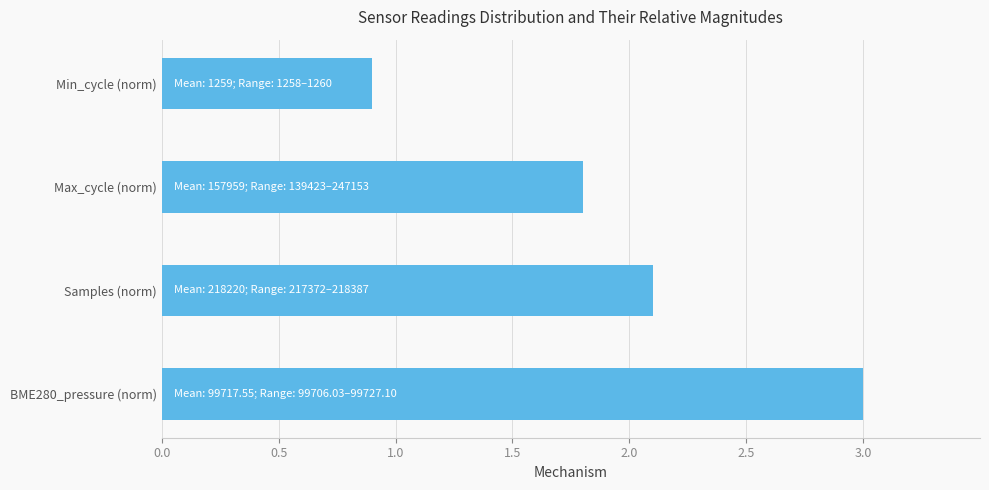

What is the difference between the maximum and second lowest values?

1.2